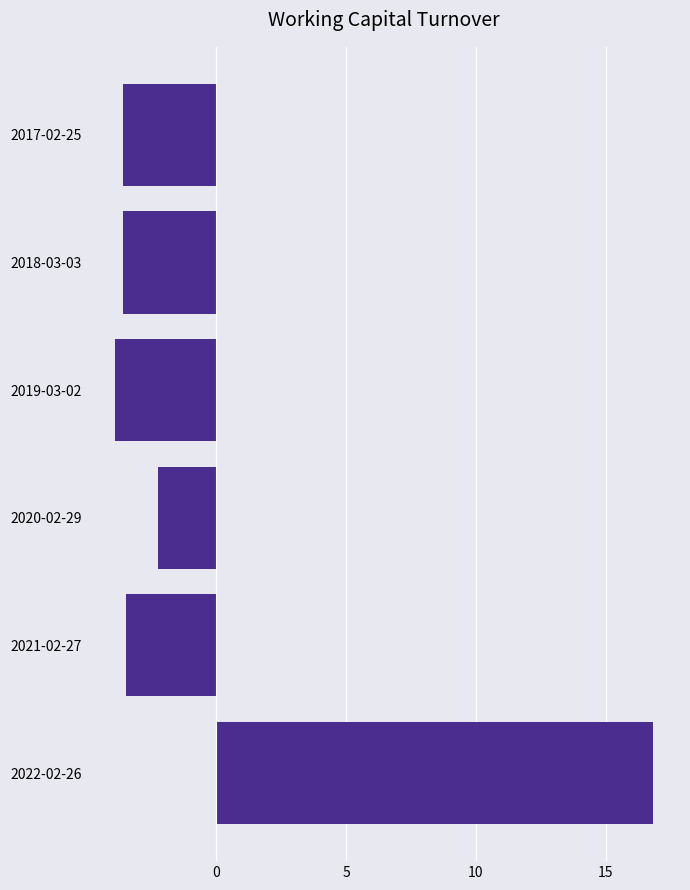

What is the difference between the second highest and second lowest values?

1.4